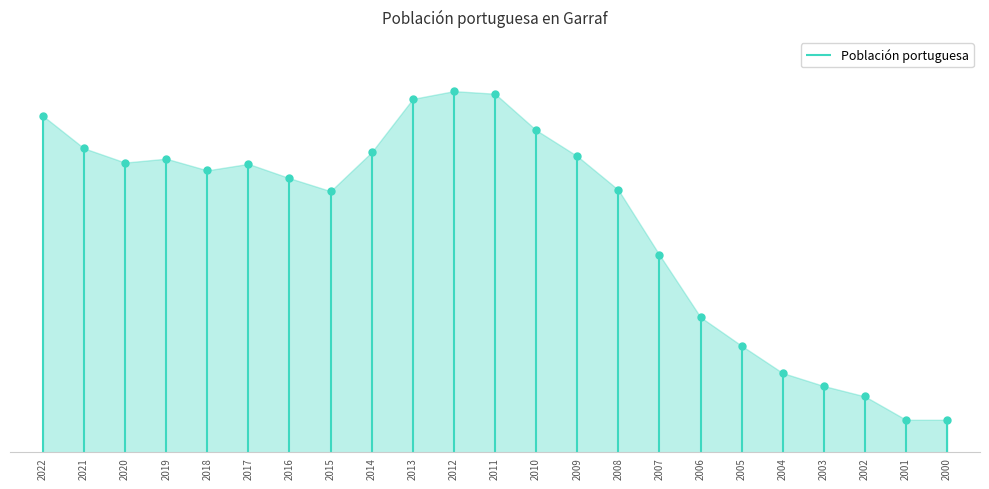

True or false: the data has more than 2 interior local peaks.

True